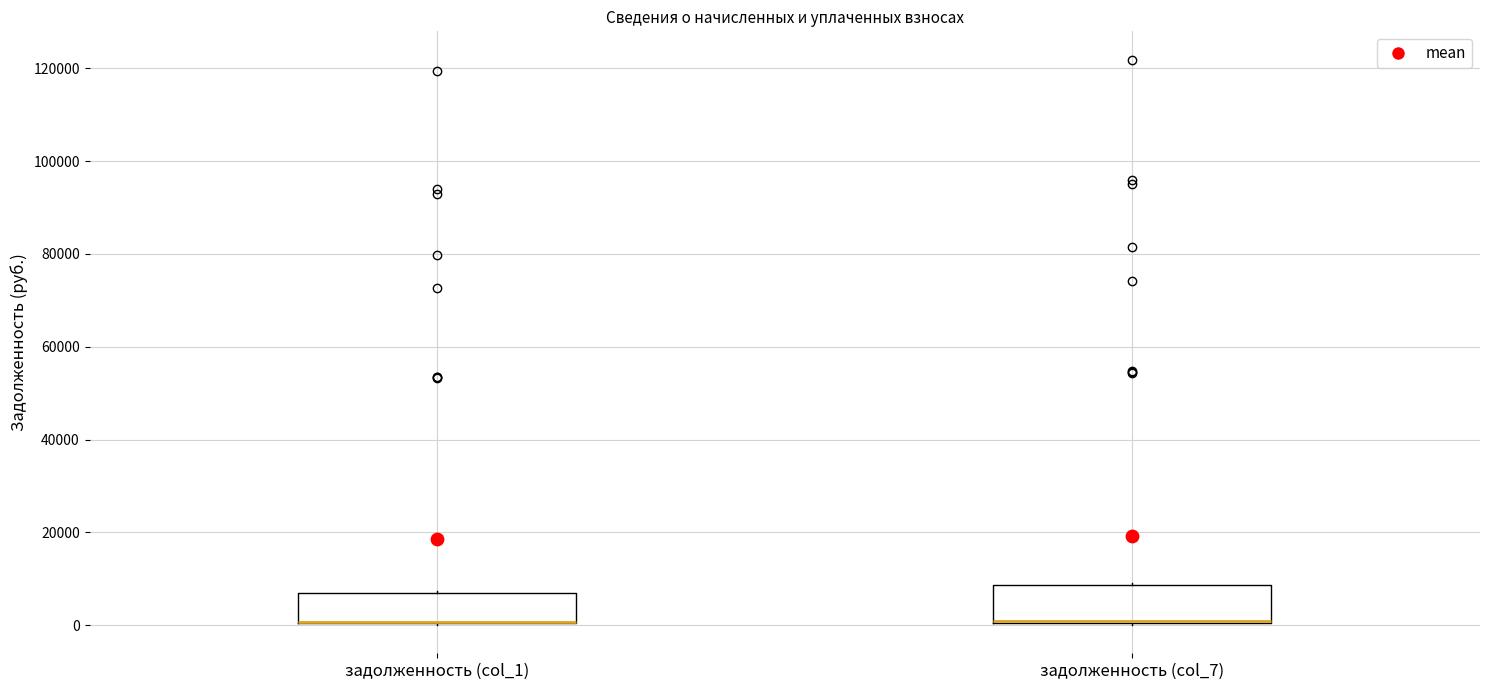

Reading left to right, transcribe this box plot: for each box, give where its median line is, the range the box spans, and where its two whiskers end, as read against the y-axis. The values are not printed on the chart, so give them approximately, as read against the axis.

задолженность (col_1): median 0 (drawn on the box's lower edge), box 0 to 6000, whiskers 0 to 8000
задолженность (col_7): median 0 (drawn on the box's lower edge), box 0 to 8000, whiskers 0 to 10000